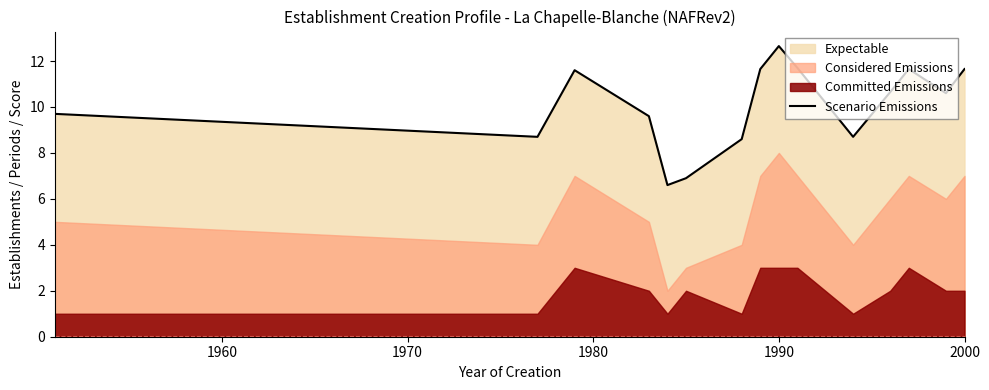

What is the lowest value of the Scenario Emissions series?

6.6